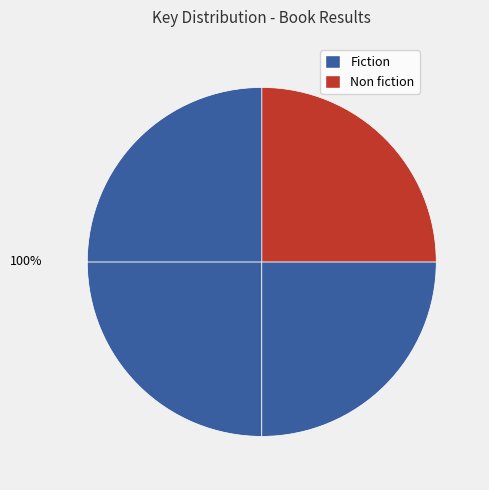

How many slices are in this pie chart?

4